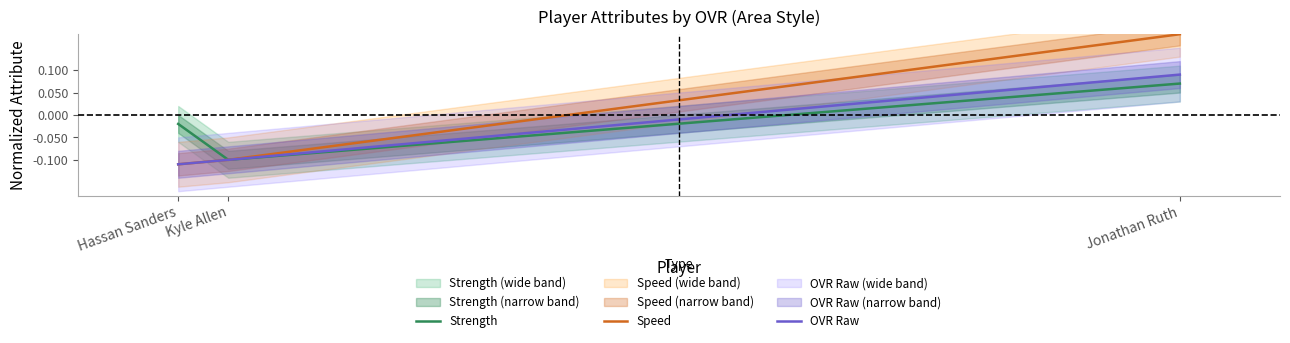

Rank the series at Hassan Sanders from lowest to highest value.

Speed, OVR Raw, Strength